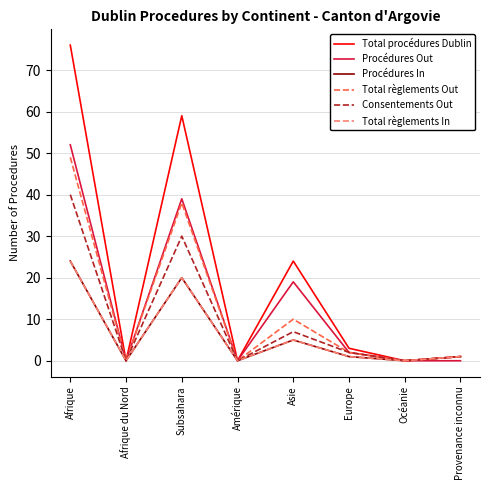

Which label corresponds to the largest value in the chart?

Afrique